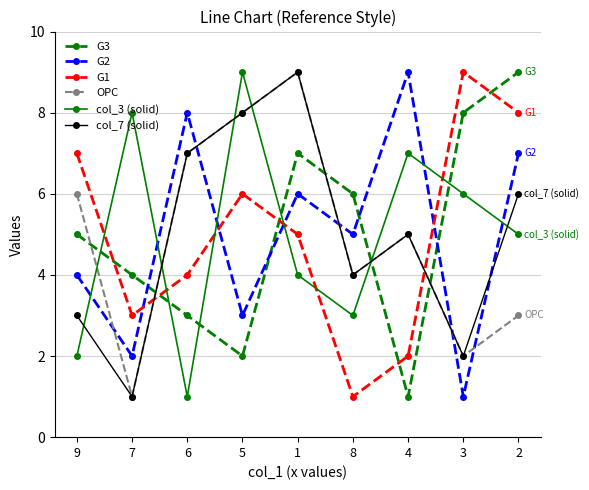

True or false: OPC has a value of 12 at 5.

False